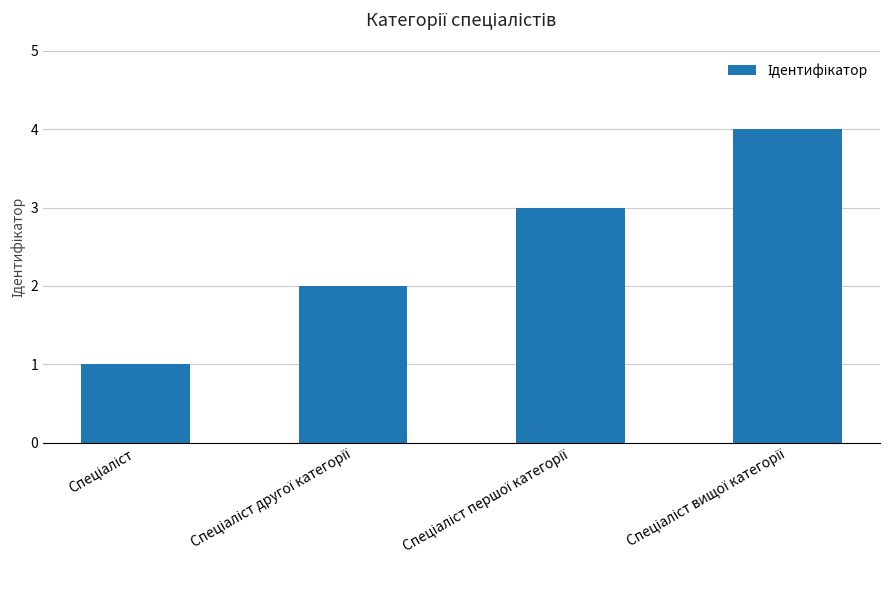

What is the sum of all values?

10